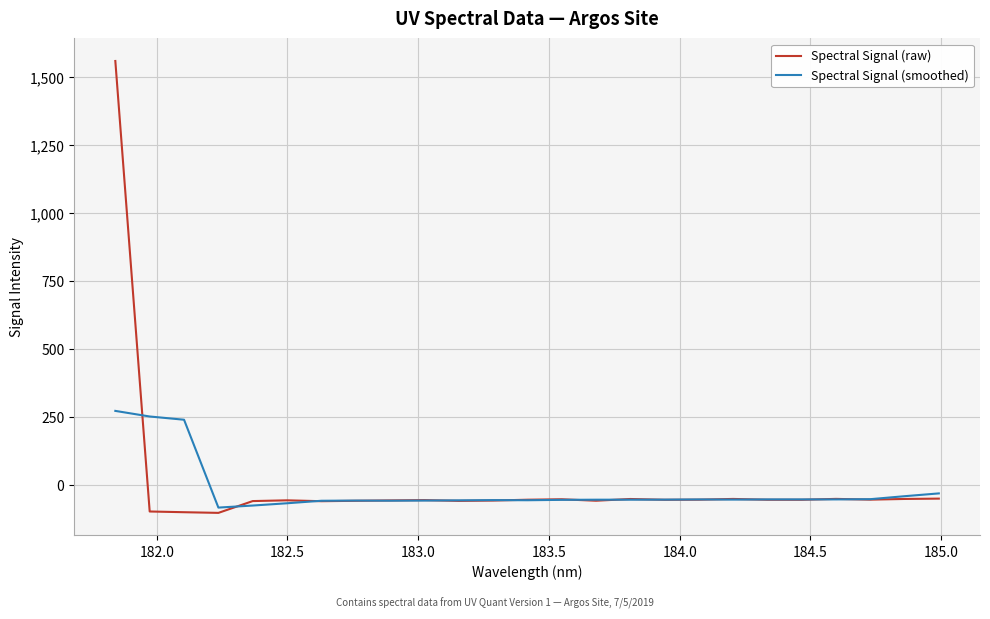

What is the minimum value shown in the chart?

-103.0